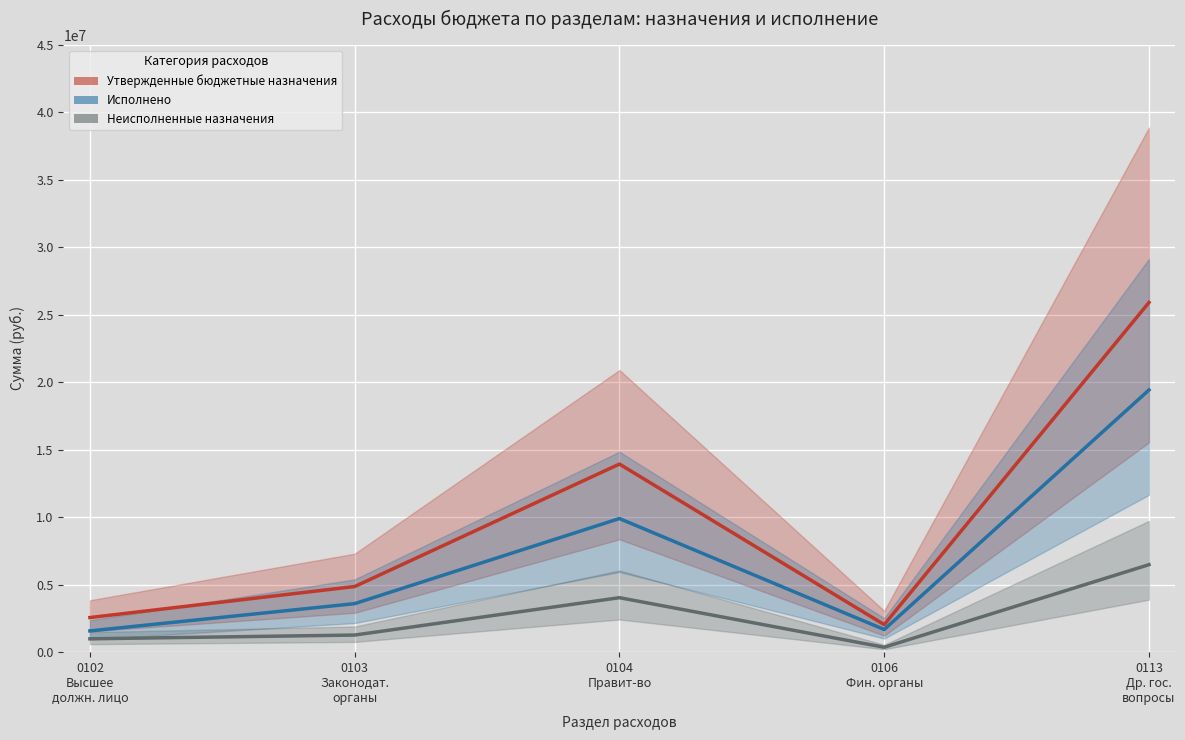

Rank the categories by Исполнено value from lowest to highest.

0102
Высшее
должн. лицо, 0106
Фин. органы, 0103
Законодат.
органы, 0104
Правит-во, 0113
Др. гос.
вопросы